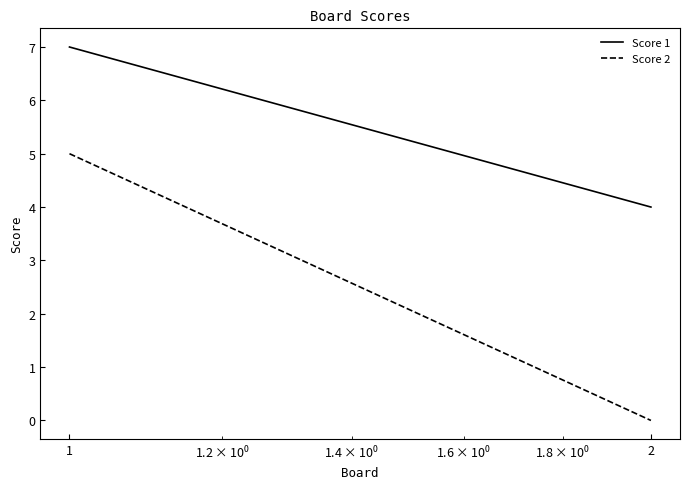

How many categories are shown in the chart?

2